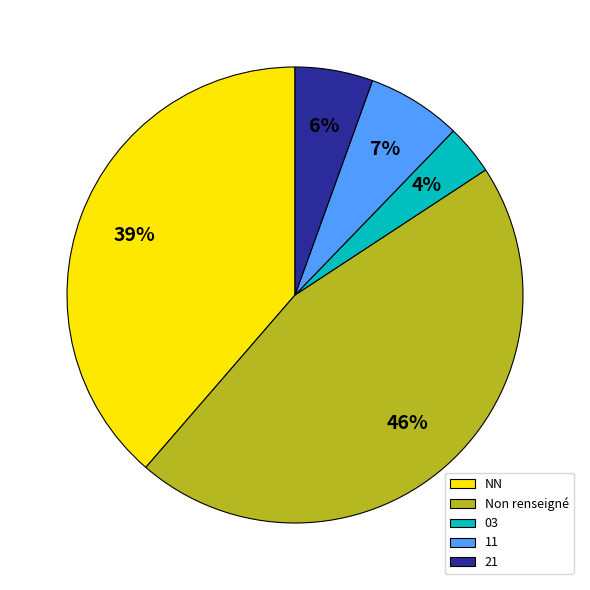

What percentage is the 03 slice, to the nearest percent?

4%